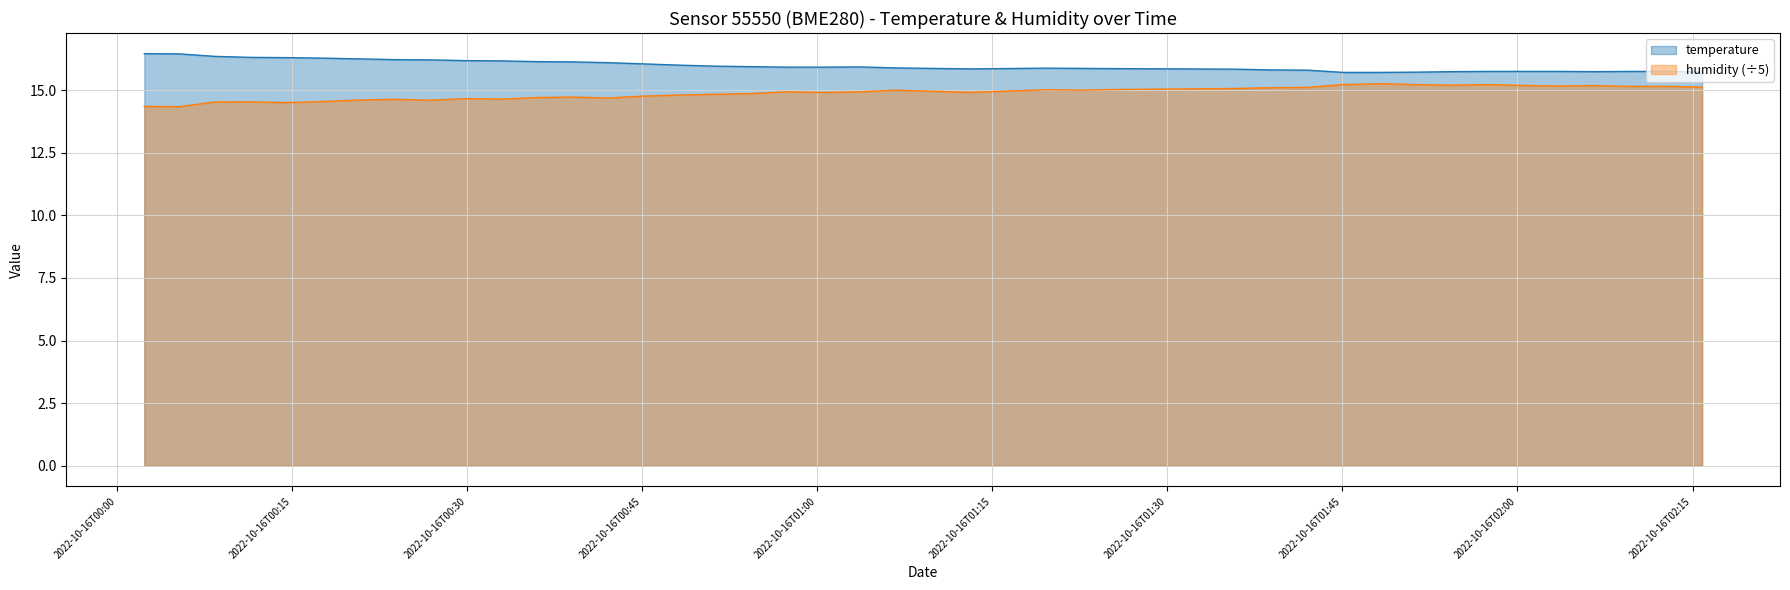

True or false: humidity (÷5) and temperature intersect in this chart.

False